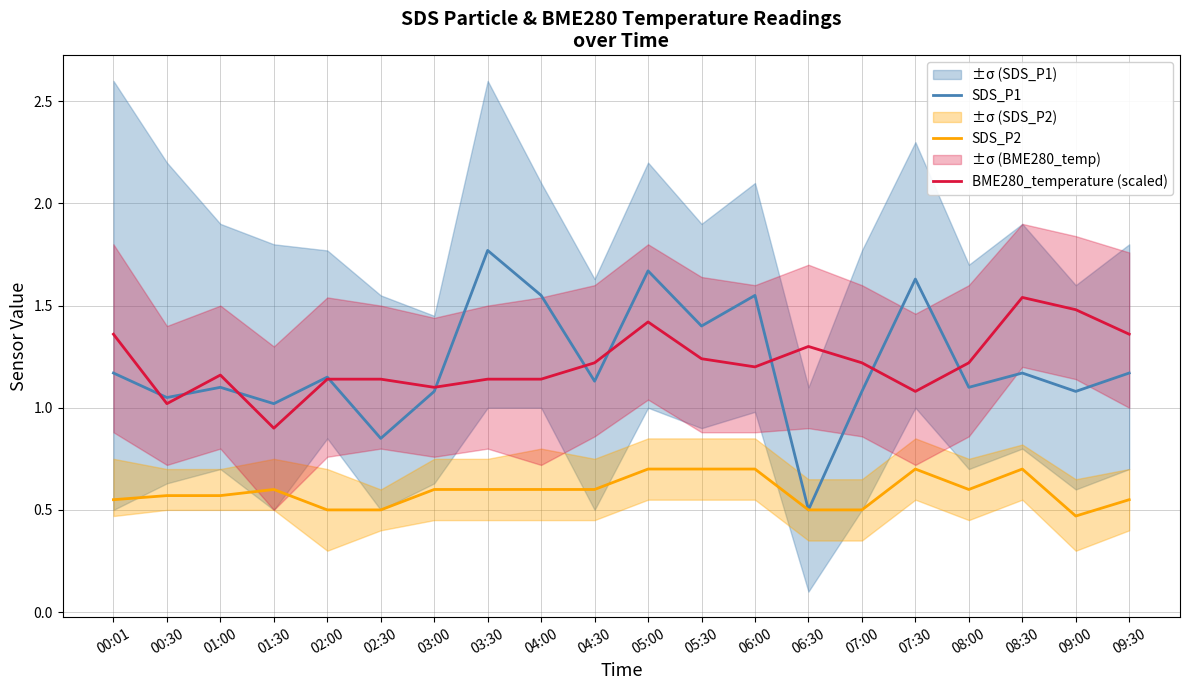

Where does the BME280_temperature (scaled) series first go above 1?

00:01